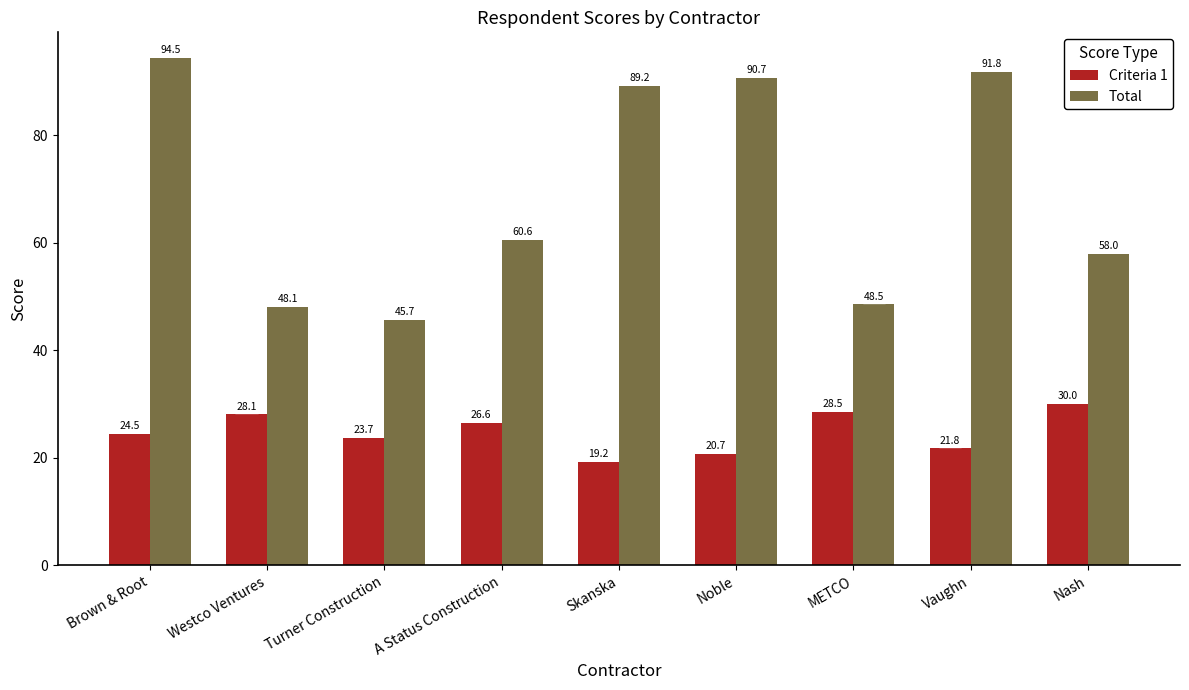

How many values in the Total series exceed 60?

5